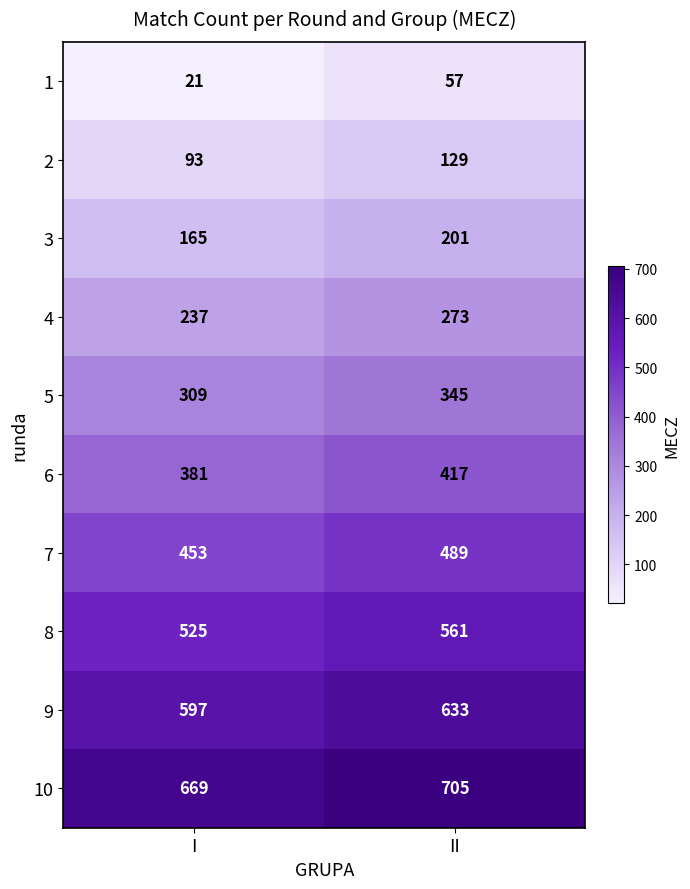

Is it true that 2 equals 76 at II?

False